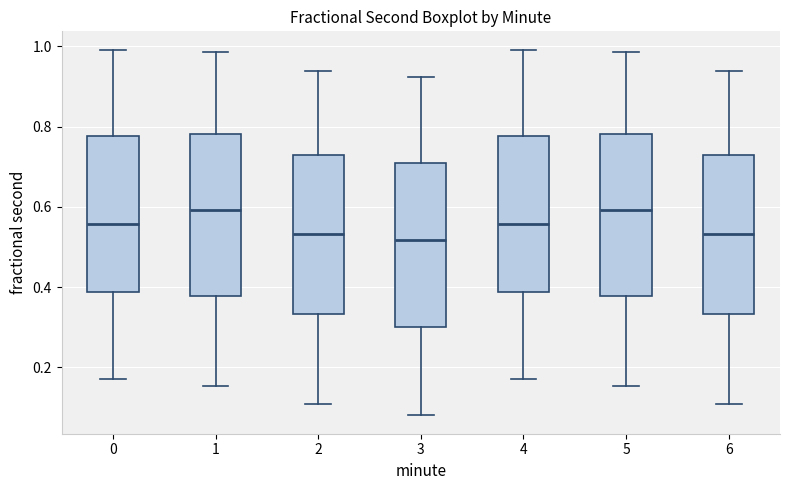

Reading left to right, transcribe this box plot: for each box, give where its median line is, the range the box spans, and where its two whiskers end, as read against the y-axis. The values are not printed on the chart, so give them approximately, as read against the axis.

0: median 0.56, box 0.38 to 0.78, whiskers 0.18 to 1.00
1: median 0.60, box 0.38 to 0.78, whiskers 0.16 to 0.98
2: median 0.54, box 0.34 to 0.74, whiskers 0.10 to 0.94
3: median 0.52, box 0.30 to 0.70, whiskers 0.08 to 0.92
4: median 0.56, box 0.38 to 0.78, whiskers 0.18 to 1.00
5: median 0.60, box 0.38 to 0.78, whiskers 0.16 to 0.98
6: median 0.54, box 0.34 to 0.74, whiskers 0.10 to 0.94